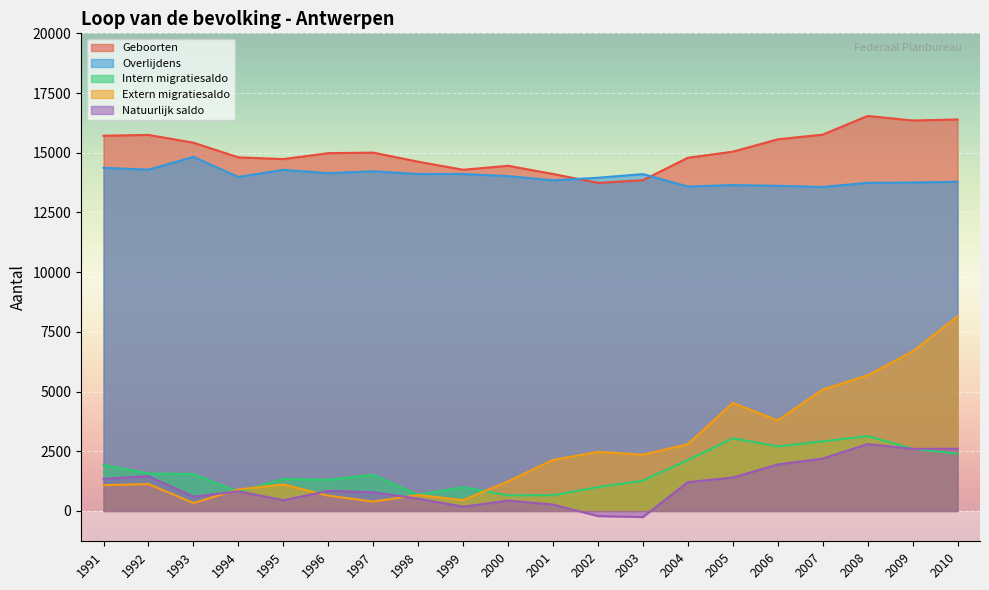

What is the greatest value displayed?

16542